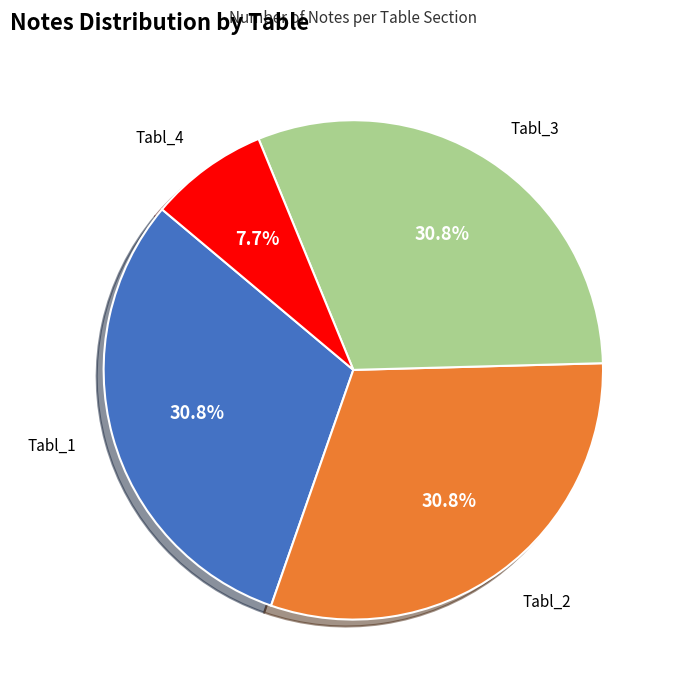

Is there any slice that represents more than half of the pie?

No